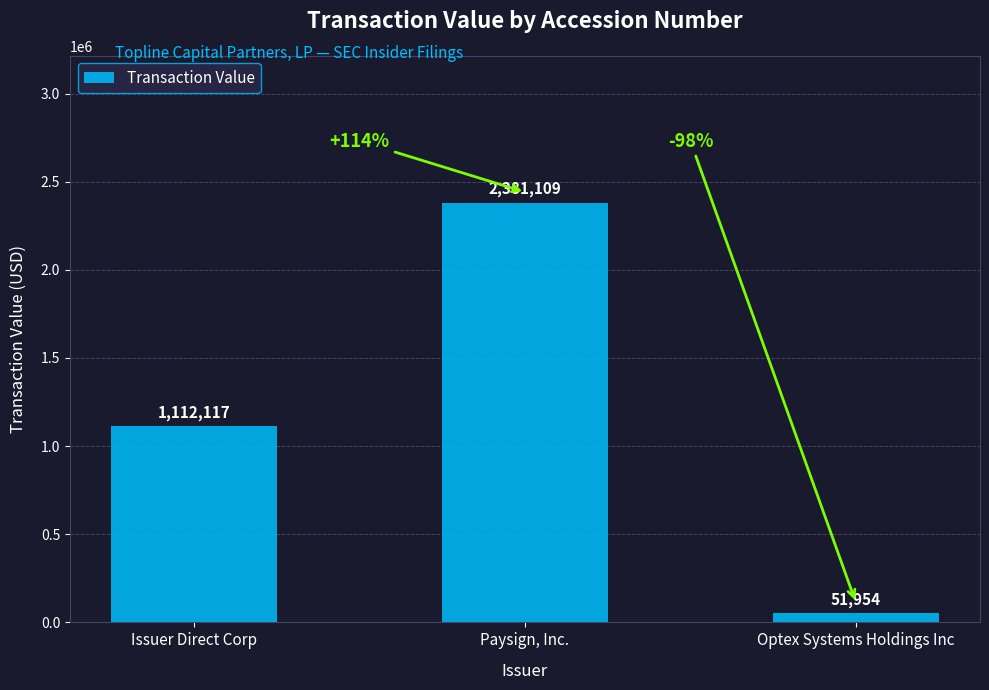

At which label is the value closest to 1216531?

Issuer Direct Corp